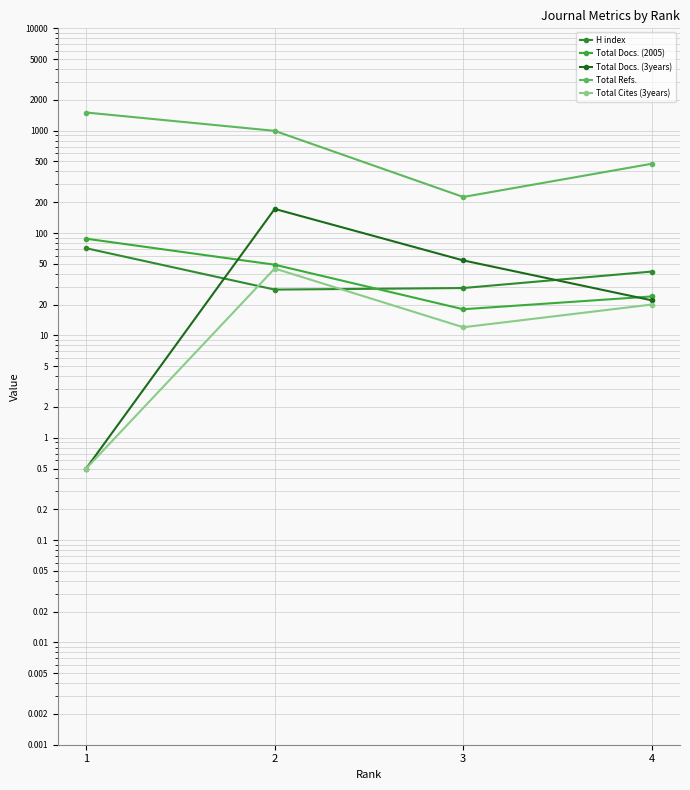

How many lines are shown in the chart?

5